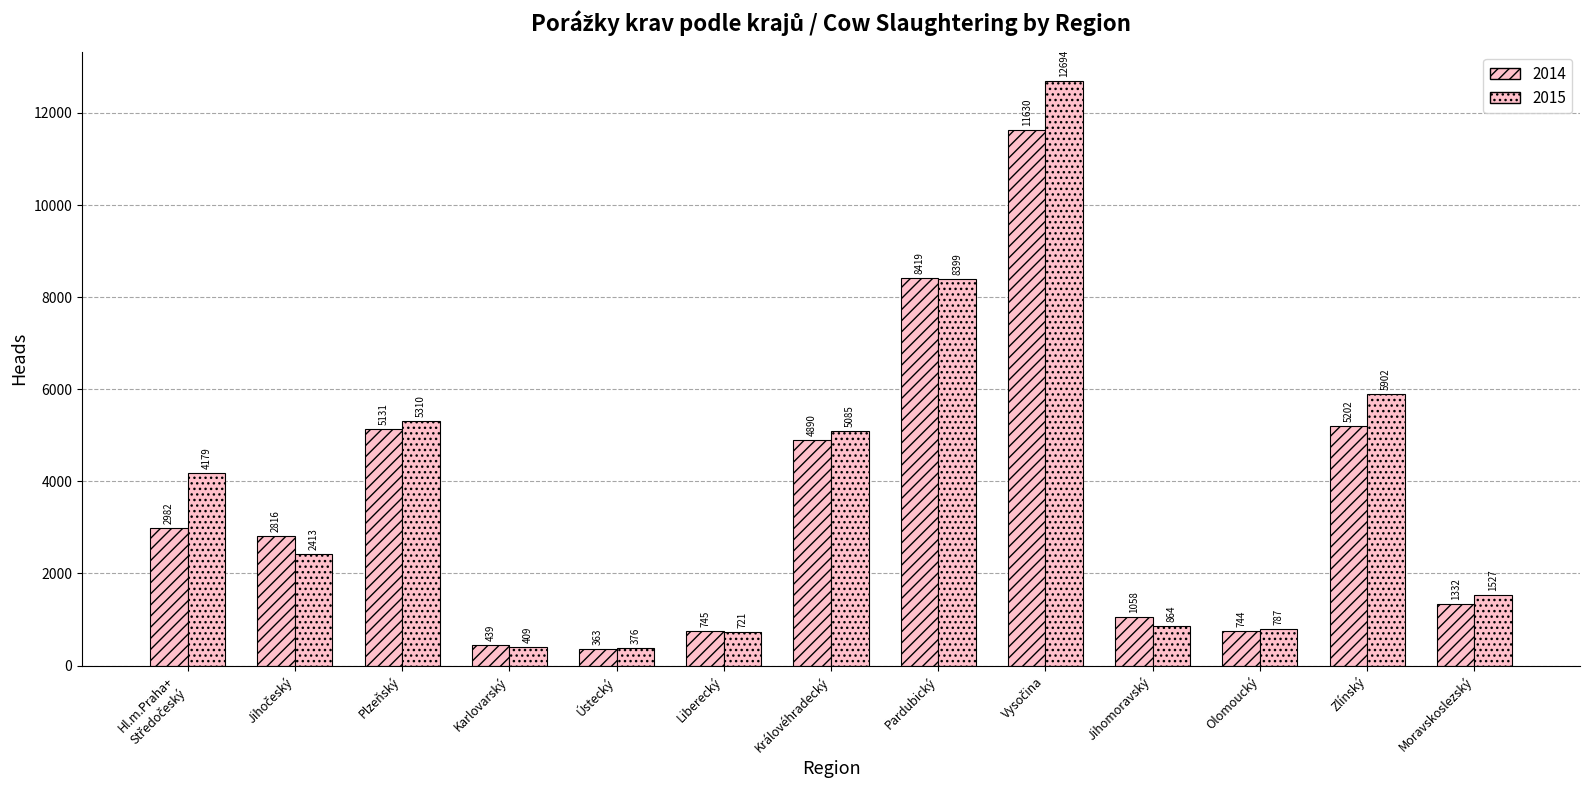

How many bars are there in total?

26